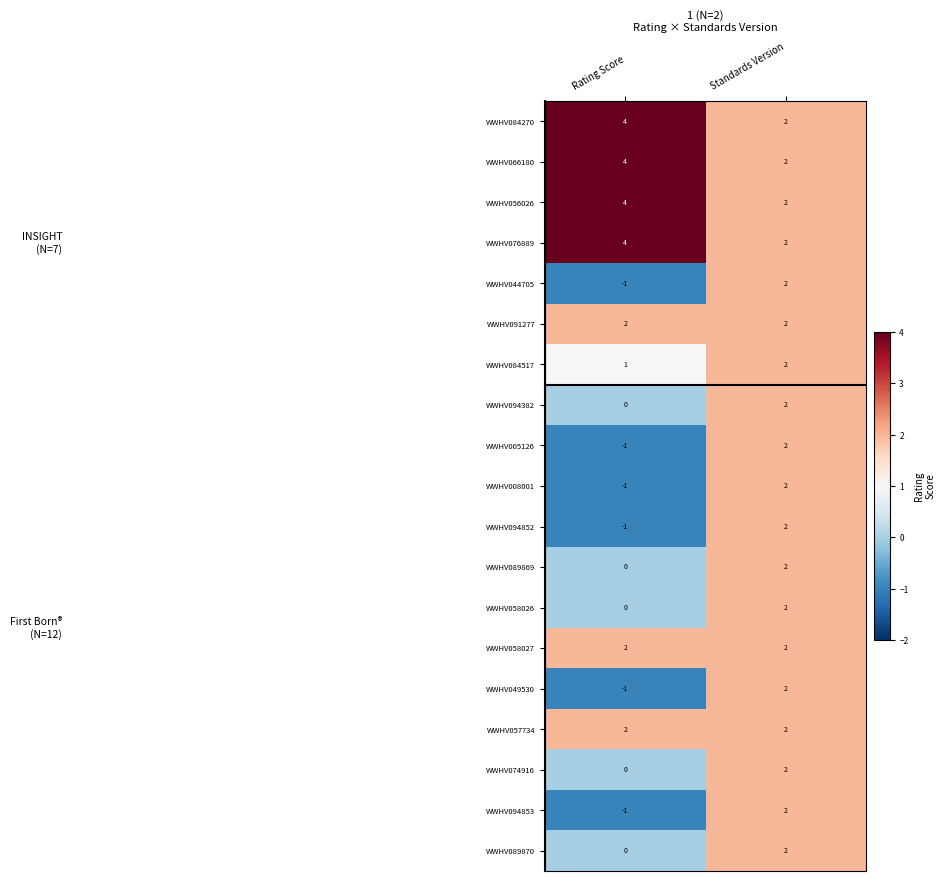

What is the sum of all WWHV058027 values?

4